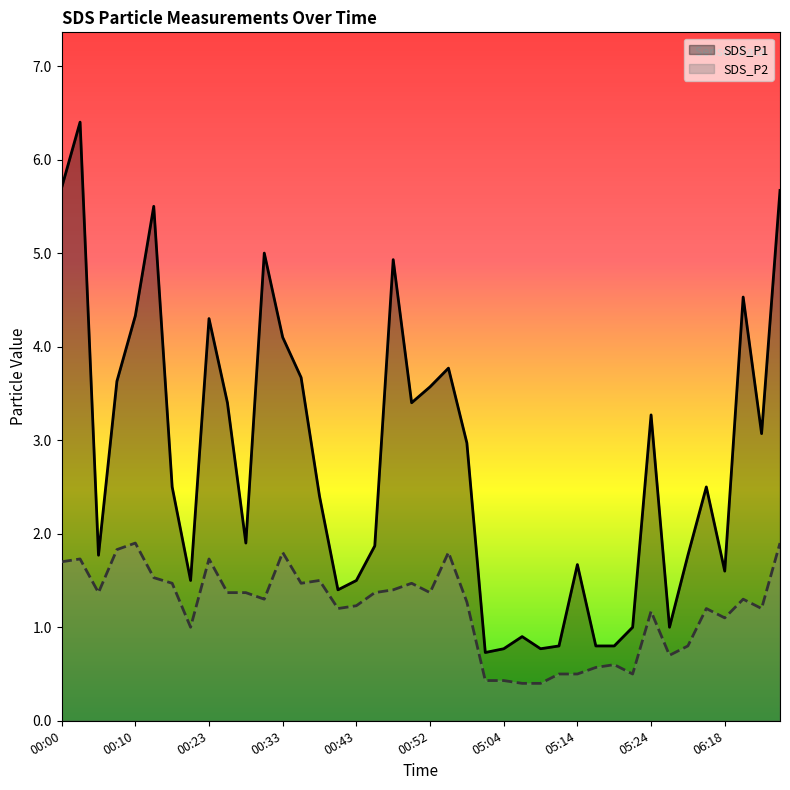

True or false: SDS_P2 and SDS_P1 cross at least once.

False